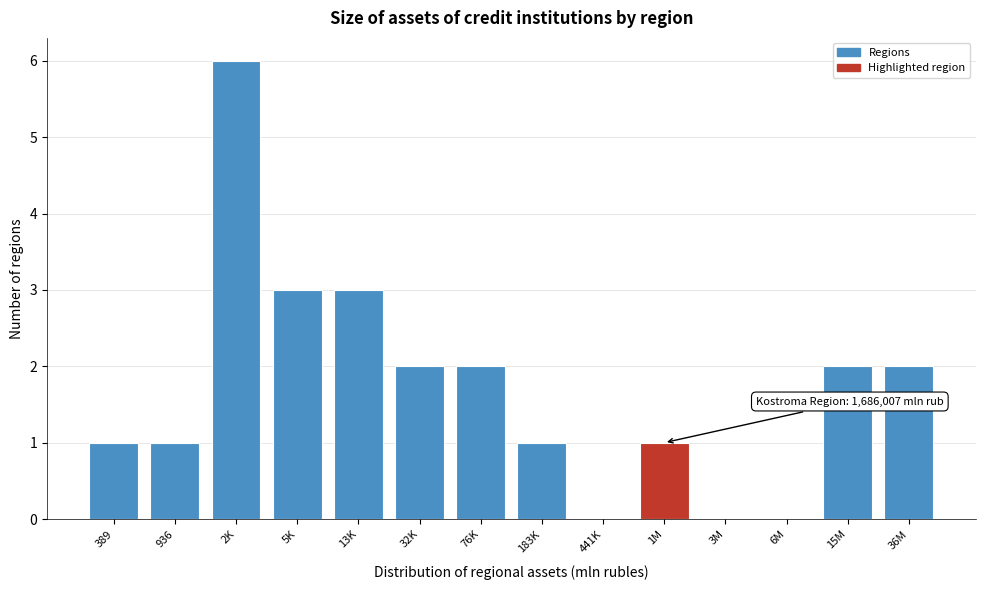

Reading left to right, transcribe all the data shown in this chart.

389=1	936=1	2K=6	5K=3	13K=3	32K=2	76K=2	183K=1	441K=0	1M=1	3M=0	6M=0	15M=2	36M=2